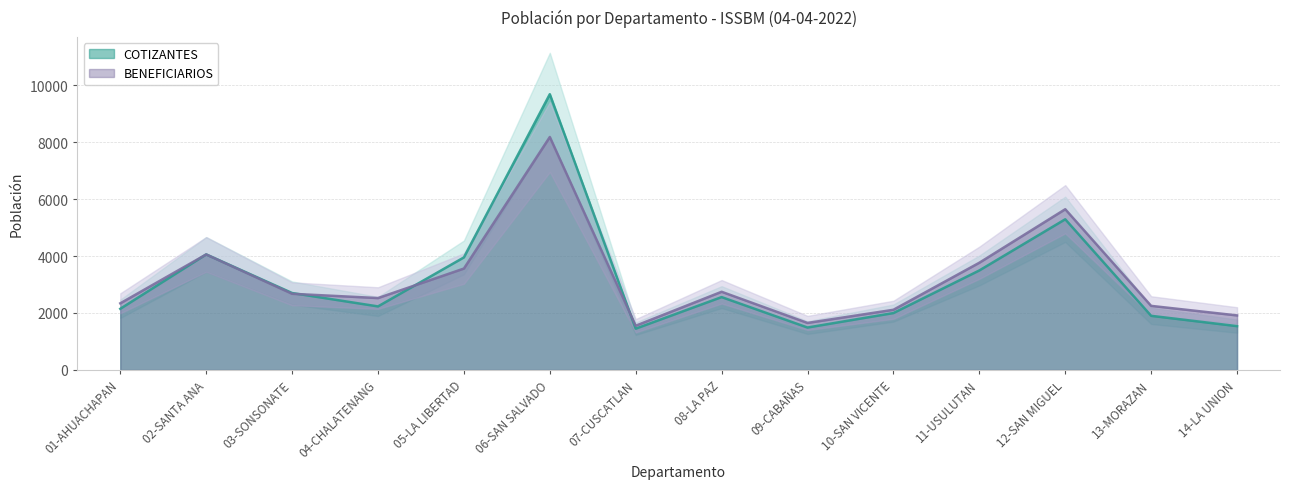

In COTIZANTES, how many points are lower than both neighbors (excluding endpoints)?

3